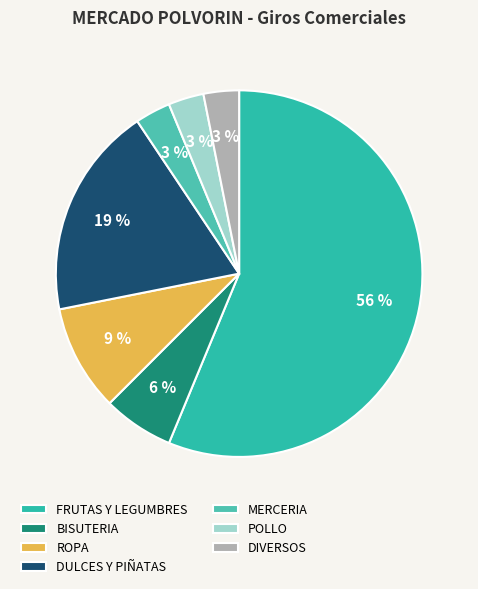

Is the sum of BISUTERIA and DIVERSOS greater than half?

No